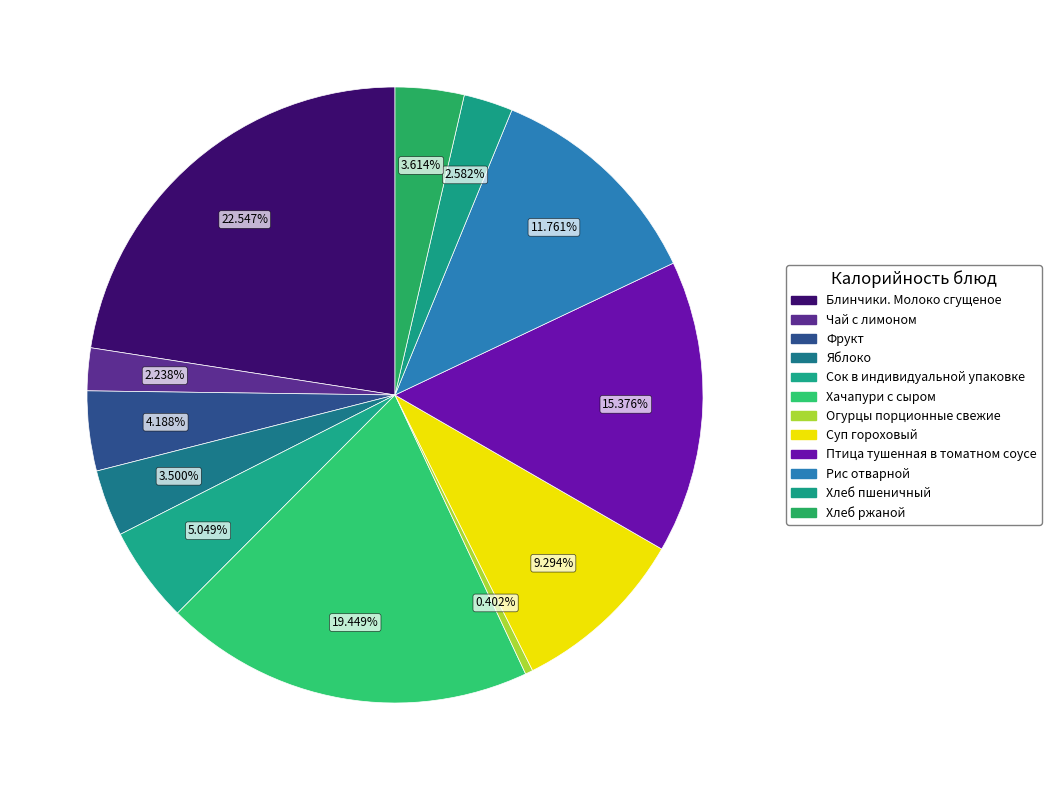

Which category has the smallest portion of the pie?

Огурцы порционные свежие